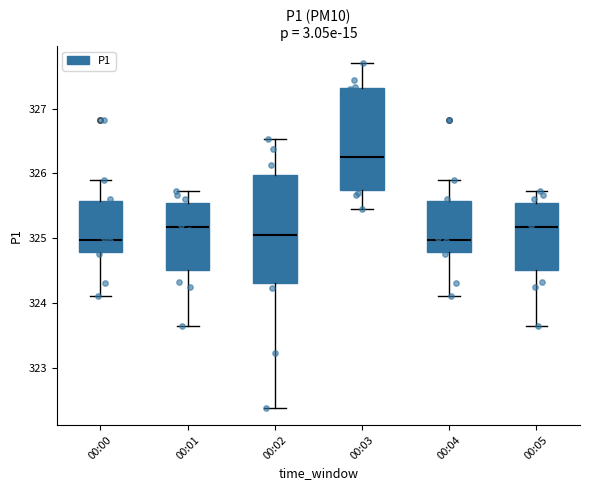

Reading left to right, transcribe this box plot: for each box, give where its median line is, the range the box spans, and where its two whiskers end, as read against the y-axis. The values are not printed on the chart, so give them approximately, as read against the axis.

00:00: median 325.0, box 324.8 to 325.6, whiskers 324.1 to 325.9
00:01: median 325.2, box 324.5 to 325.5, whiskers 323.7 to 325.7
00:02: median 325.1, box 324.3 to 326.0, whiskers 322.4 to 326.5
00:03: median 326.3, box 325.7 to 327.3, whiskers 325.5 to 327.7
00:04: median 325.0, box 324.8 to 325.6, whiskers 324.1 to 325.9
00:05: median 325.2, box 324.5 to 325.5, whiskers 323.7 to 325.7